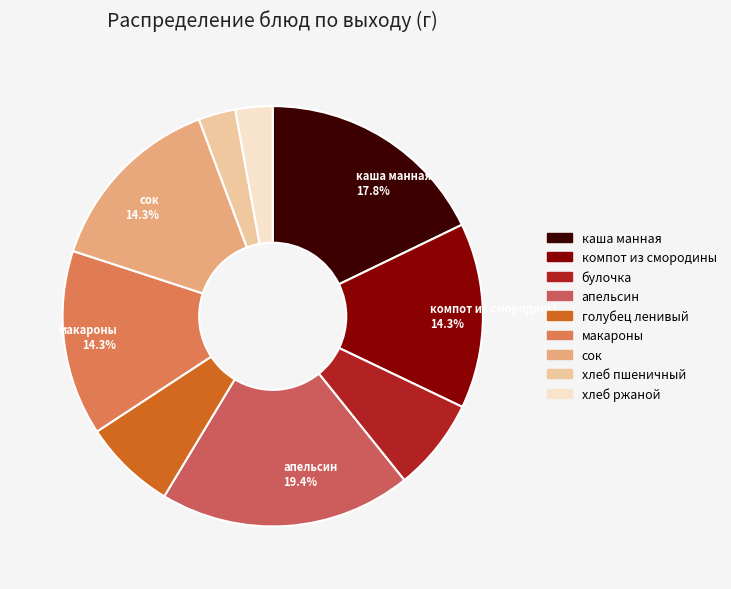

Is there any slice that represents more than half of the pie?

No